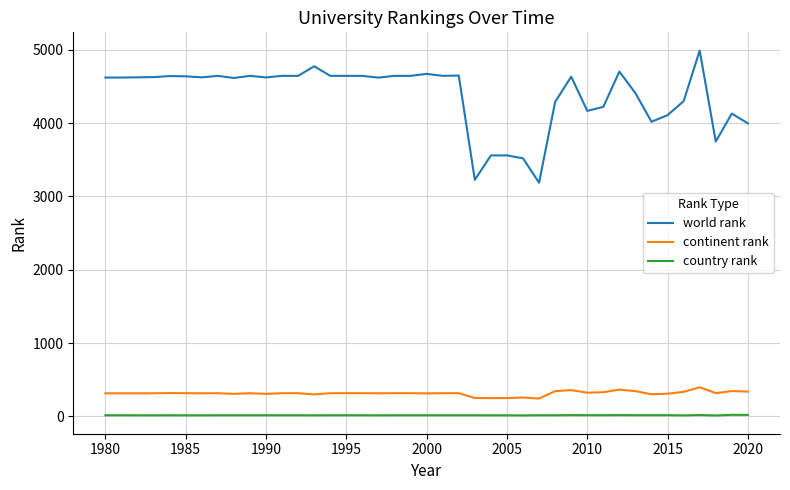

What is the lowest value of the continent rank series?

243